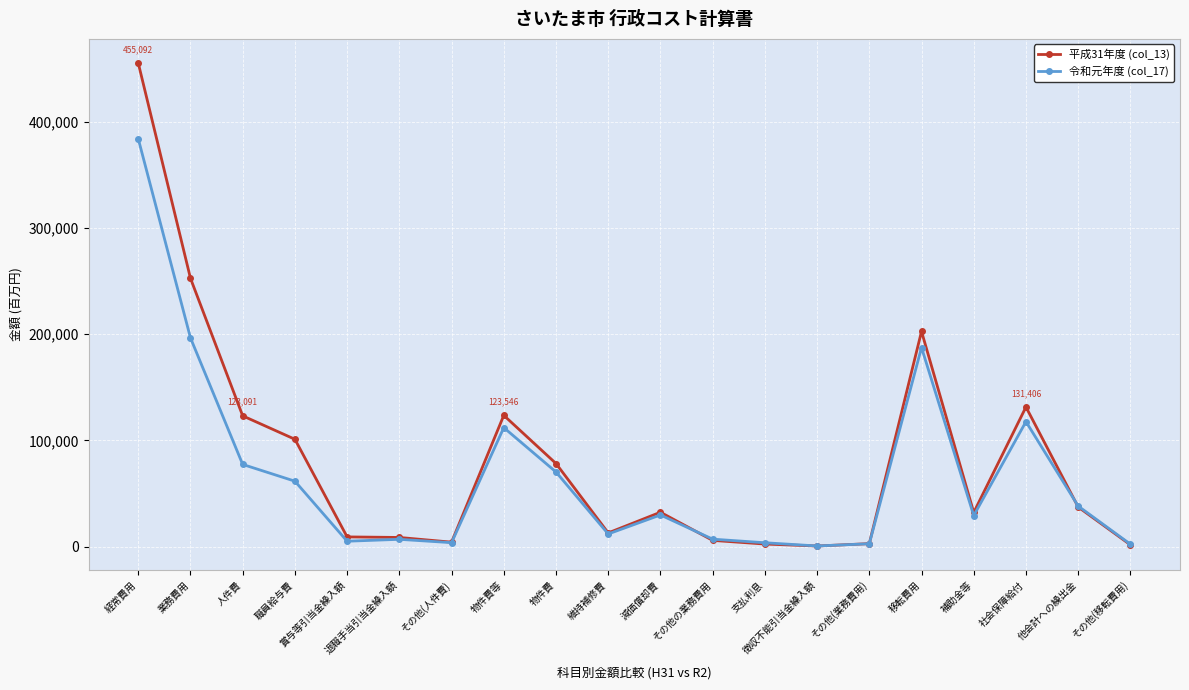

What is the difference between the 平成31年度 (col_13) values at その他(人件費) and 業務費用?

248302.6